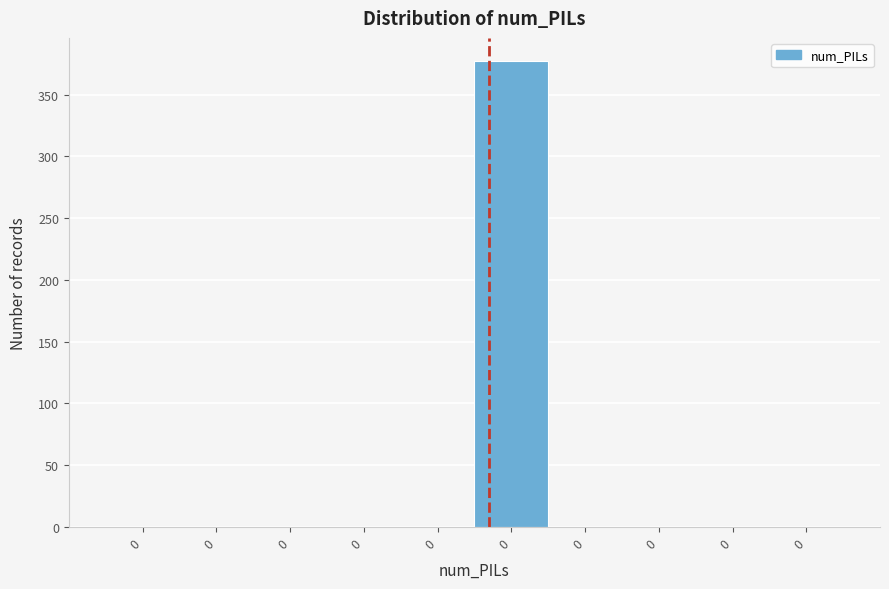

How many distinct data groups are displayed?

1